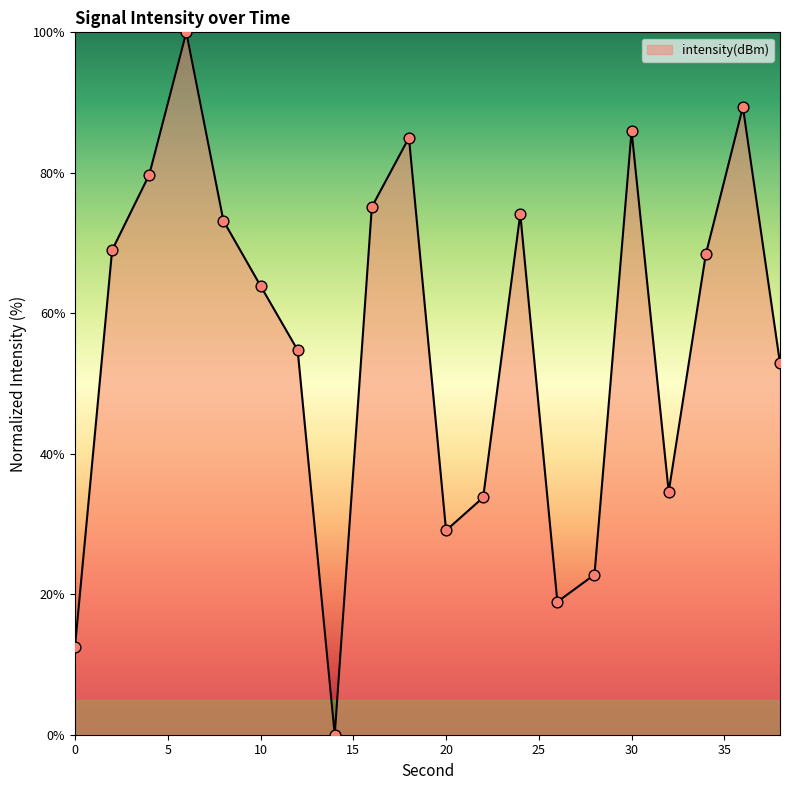

What is the greatest value displayed?

100.0